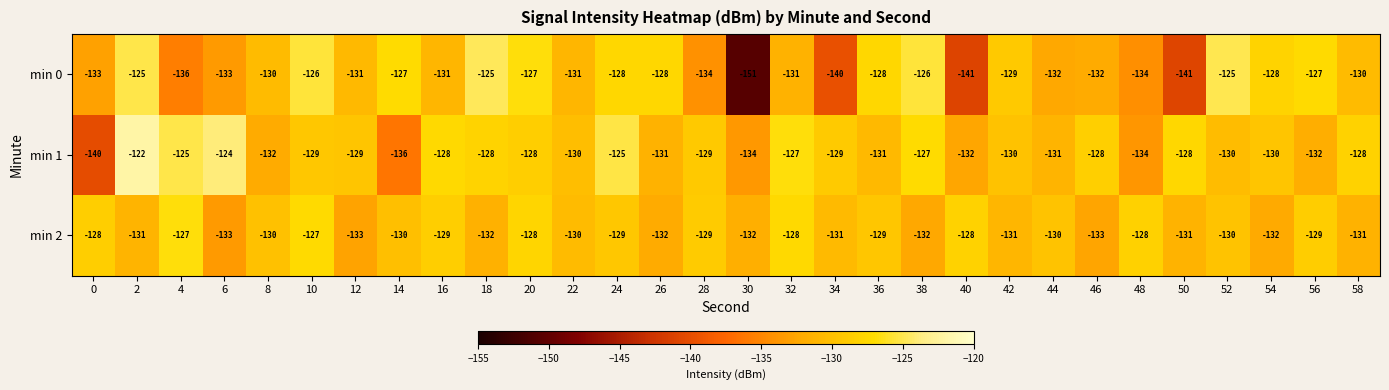

Which series has the widest spread of values?

min 0